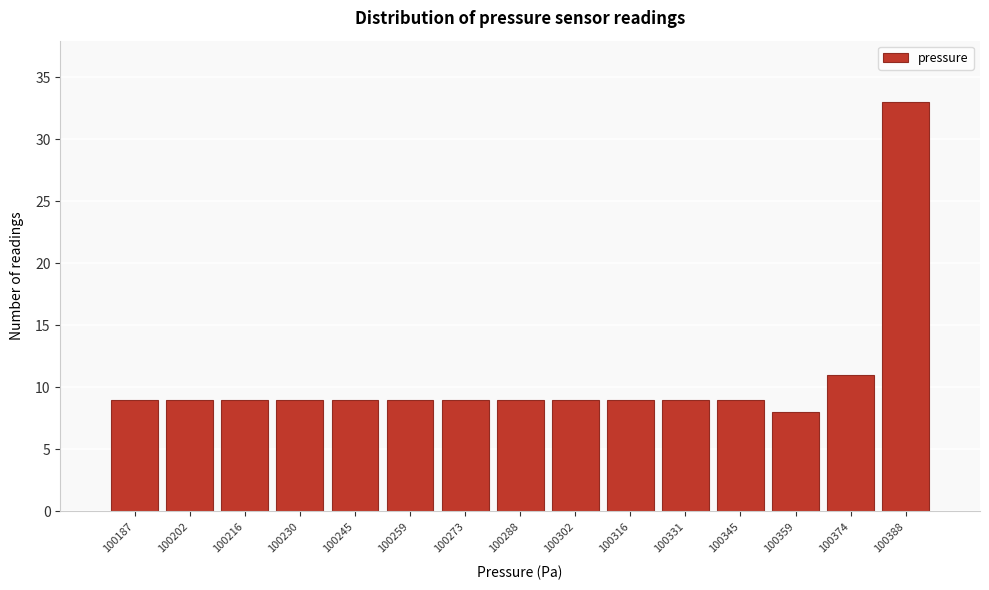

Reading left to right, extract all data points from this chart.

9	9	9	9	9	9	9	9	9	9	9	9	8	11	33